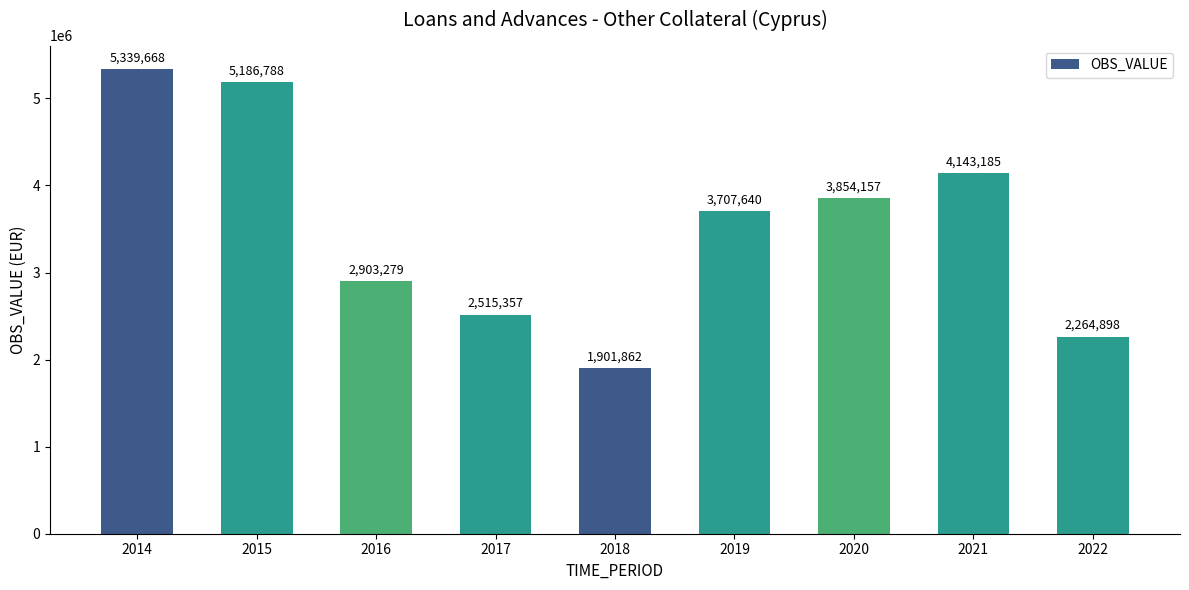

The chart shows a value of 3854156.6 at 2020. True or false?

True